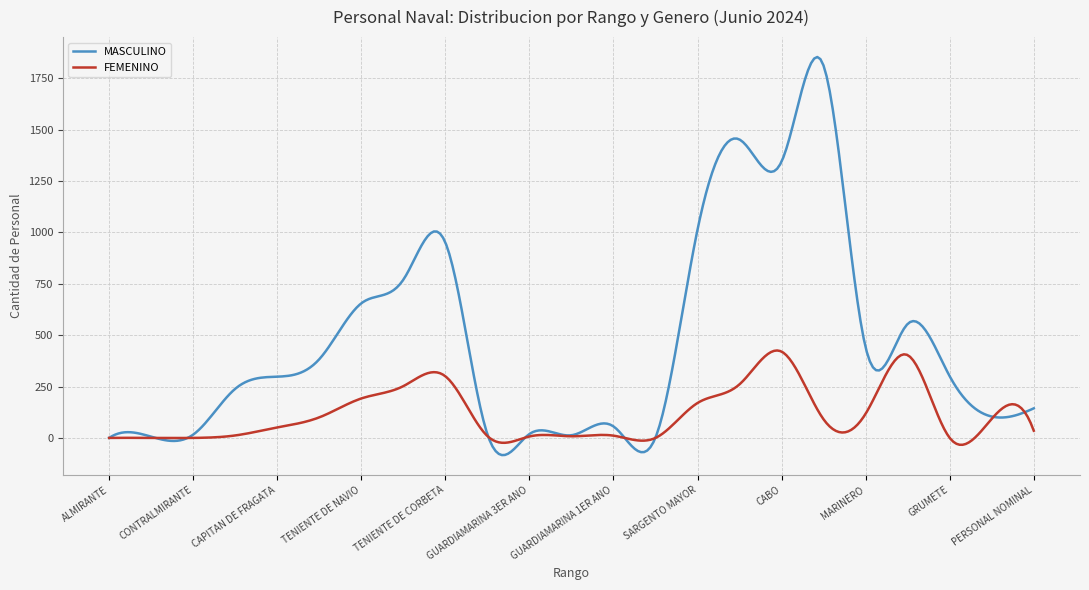

Which series has the largest total across all categories?

MASCULINO